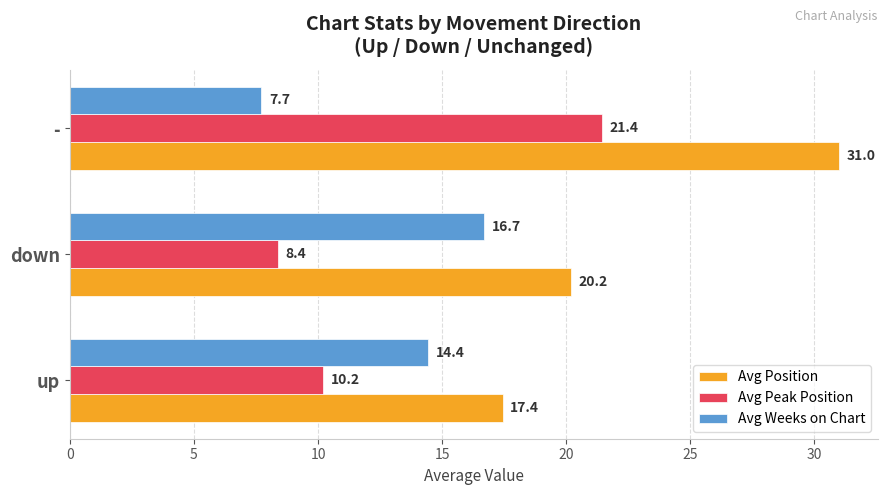

What is the difference between the maximum and minimum values in the Avg Peak Position series?

13.0